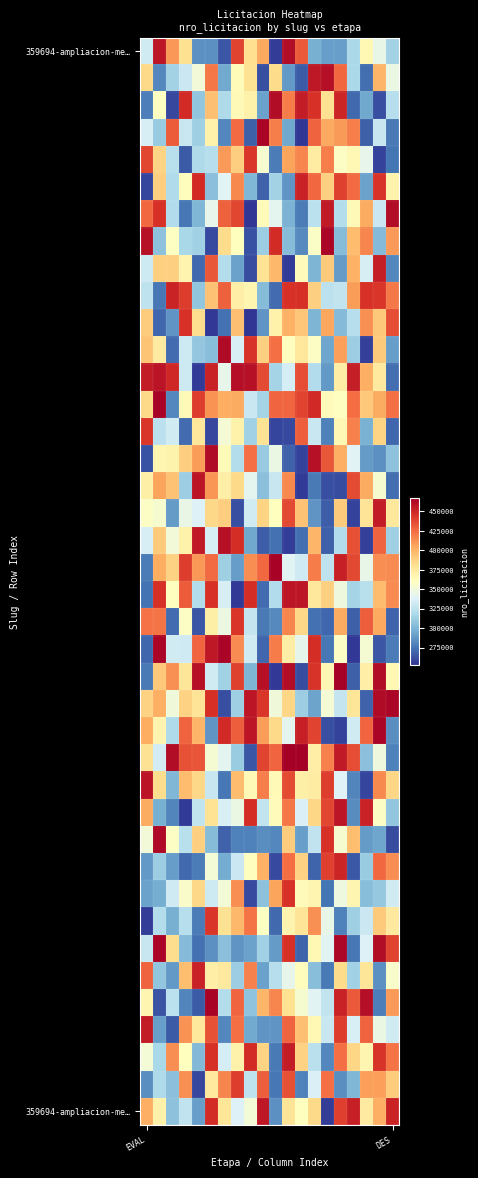

At which category is the sum across all series the highest?

11